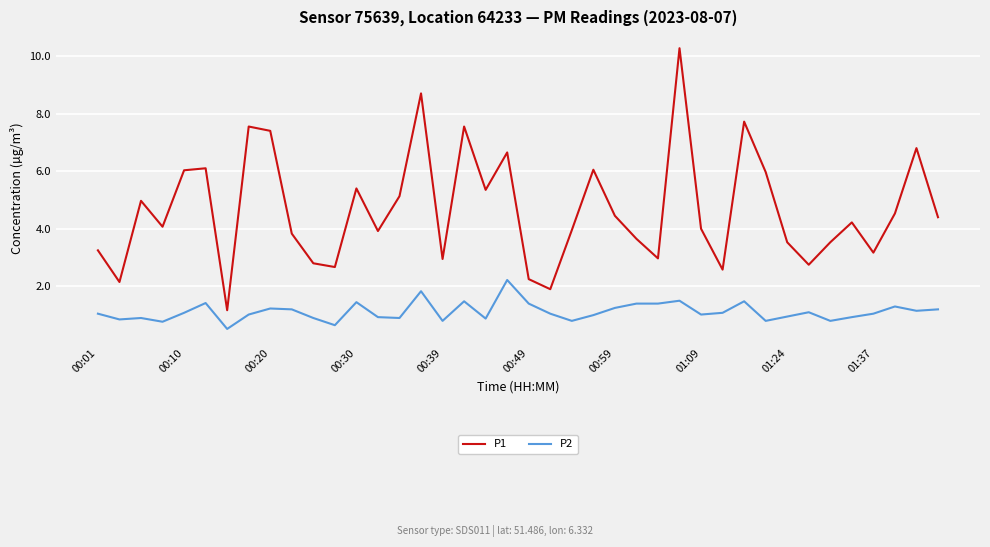

How many lines are shown in the chart?

2